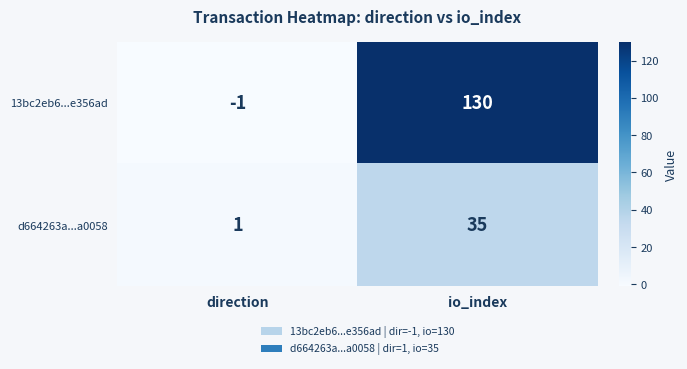

What is the difference between the 13bc2eb6...e356ad values at io_index and direction?

131